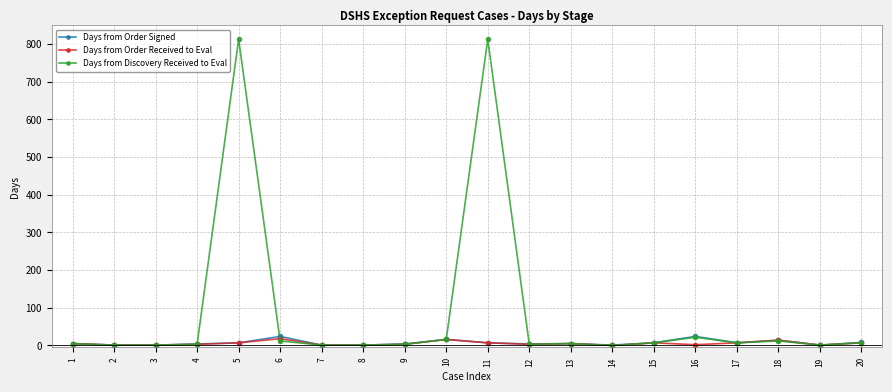

Which series has the largest total across all categories?

Days from Discovery Received to Eval